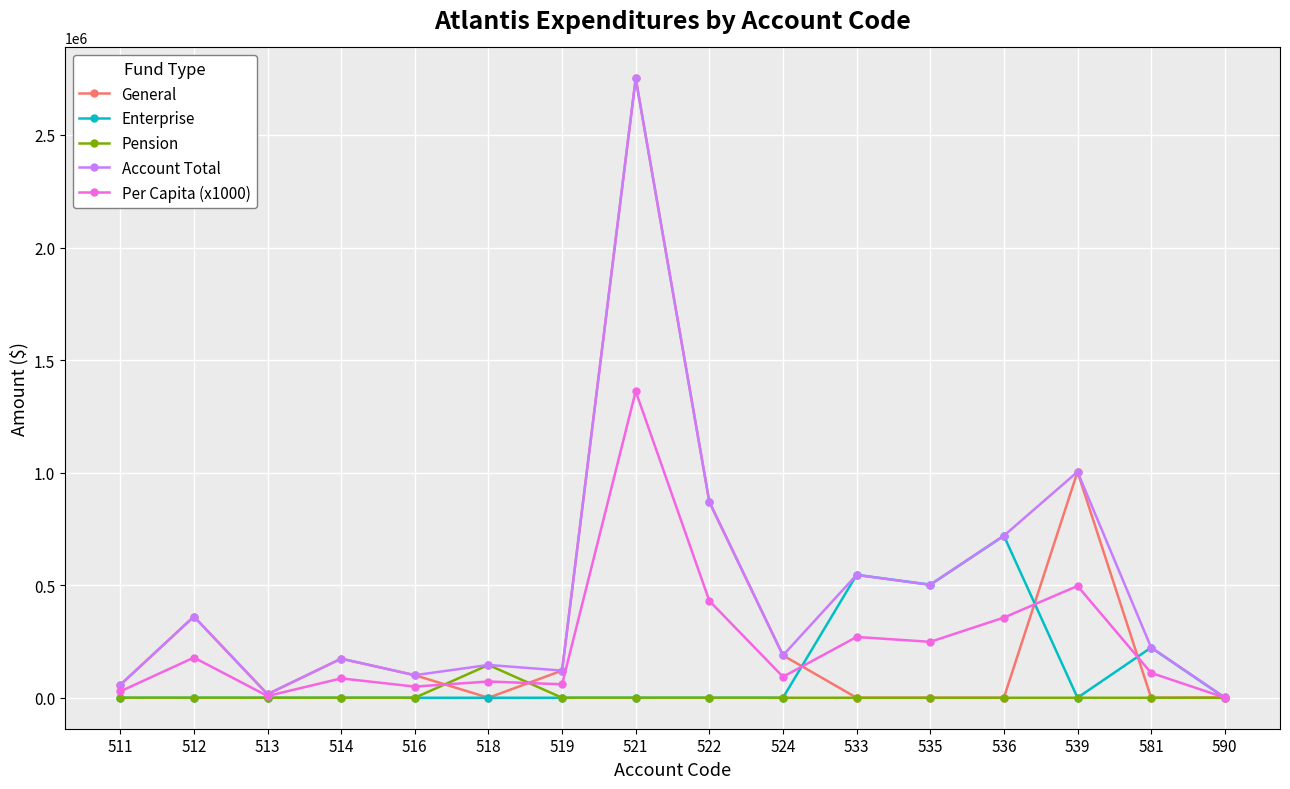

The value of General at 533 is 1401146. True or false?

False